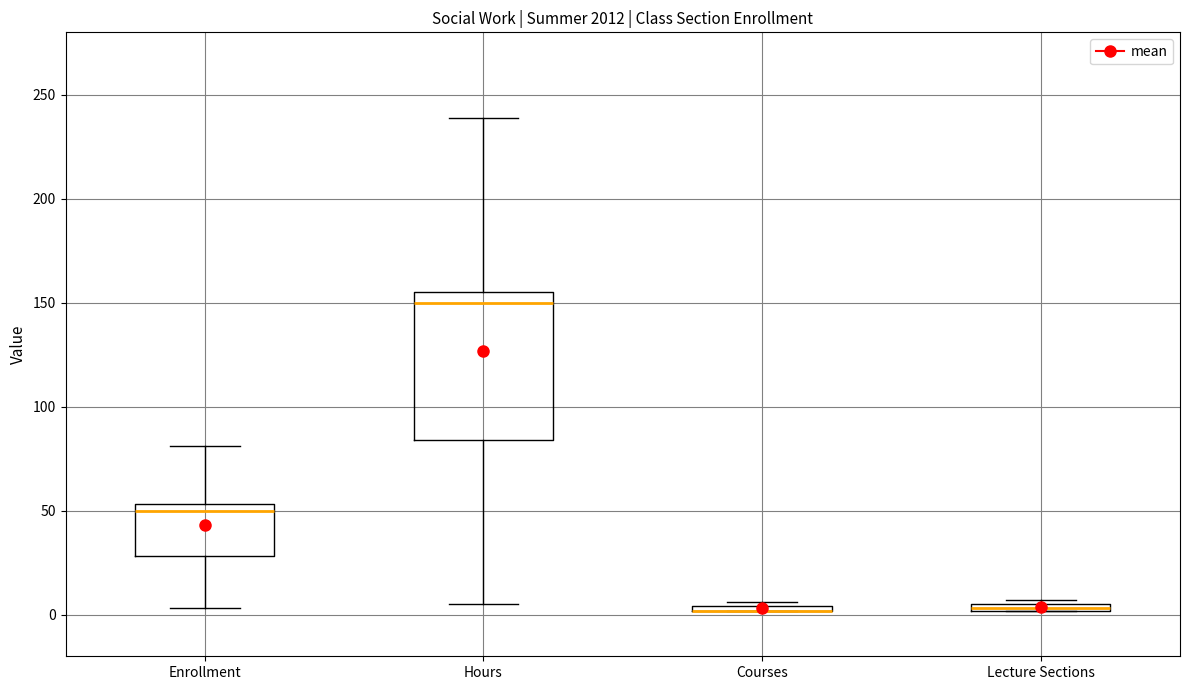

Comparing the boxes themselves (not the whiskers), which one is the tallest?

Hours